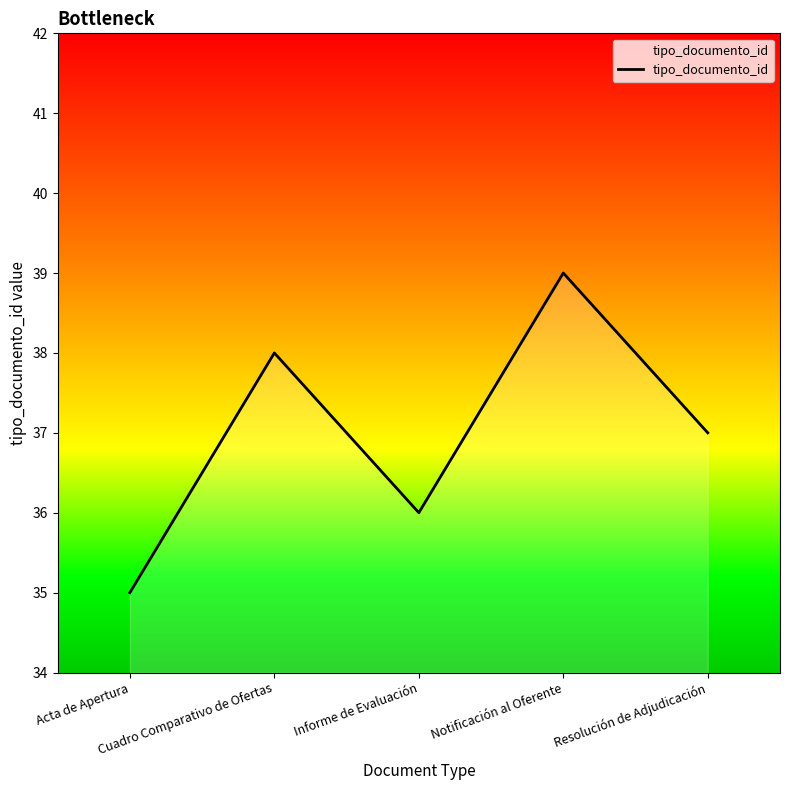

List the labels in order of value, smallest first.

Acta de Apertura, Informe de Evaluación, Resolución de Adjudicación, Cuadro Comparativo de Ofertas, Notificación al Oferente